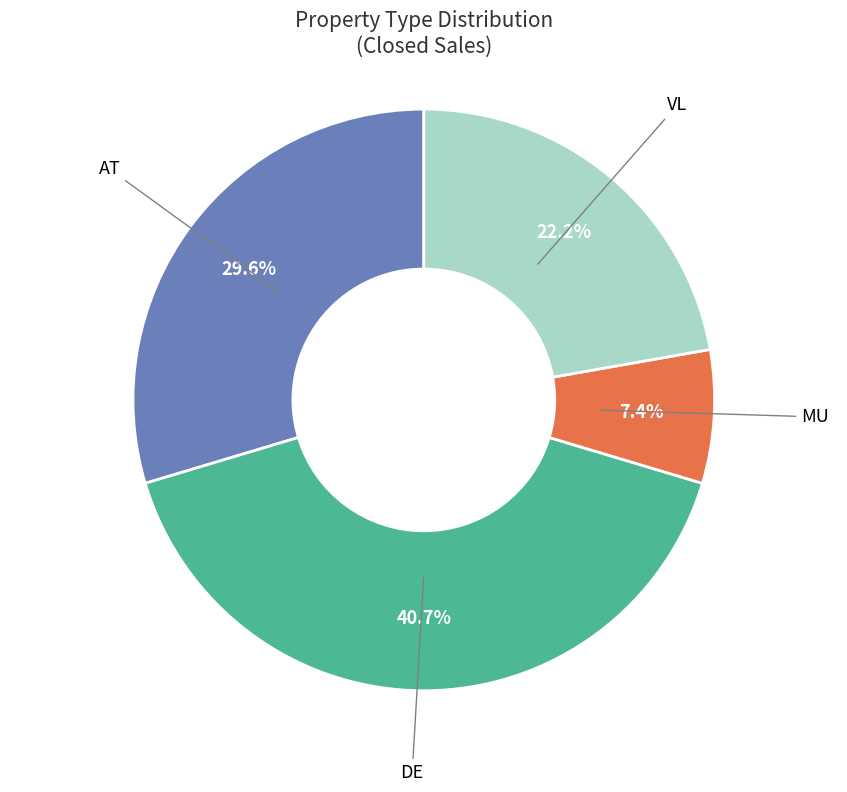

Is there a majority slice in this chart?

No